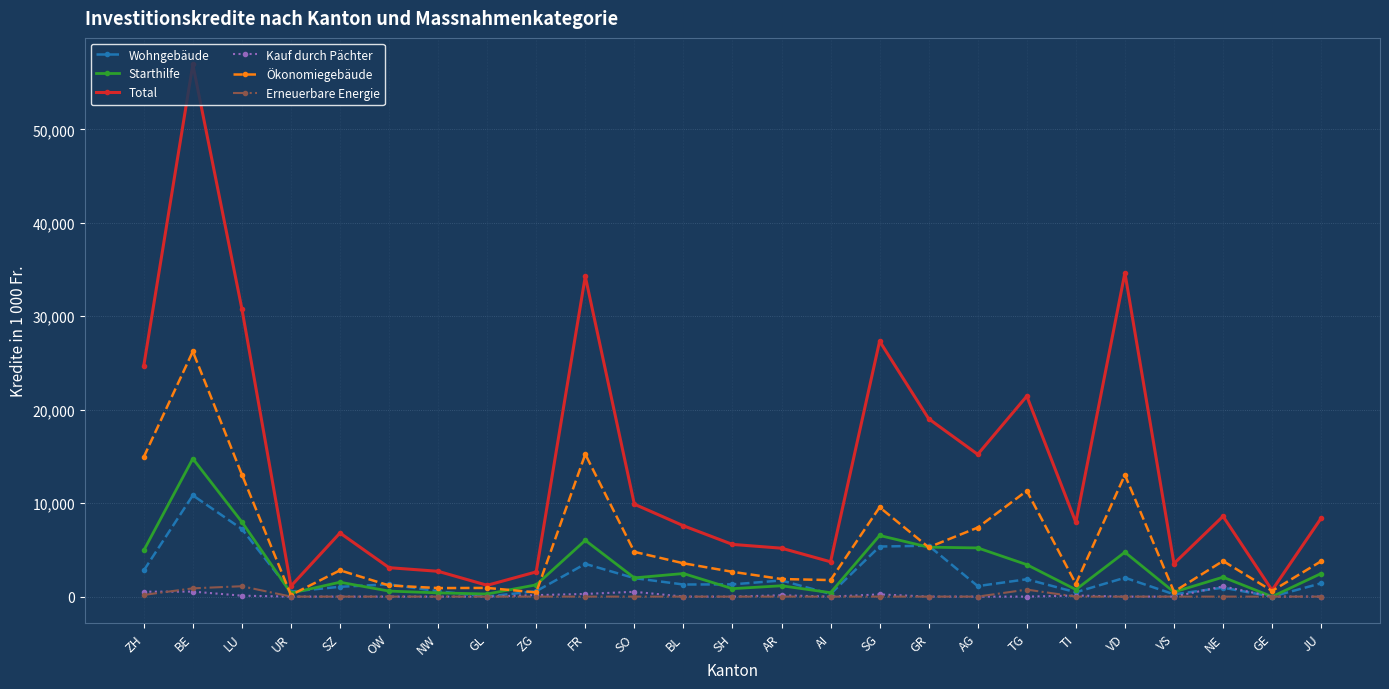

The Total series shows 19027.1 at GR. True or false?

True